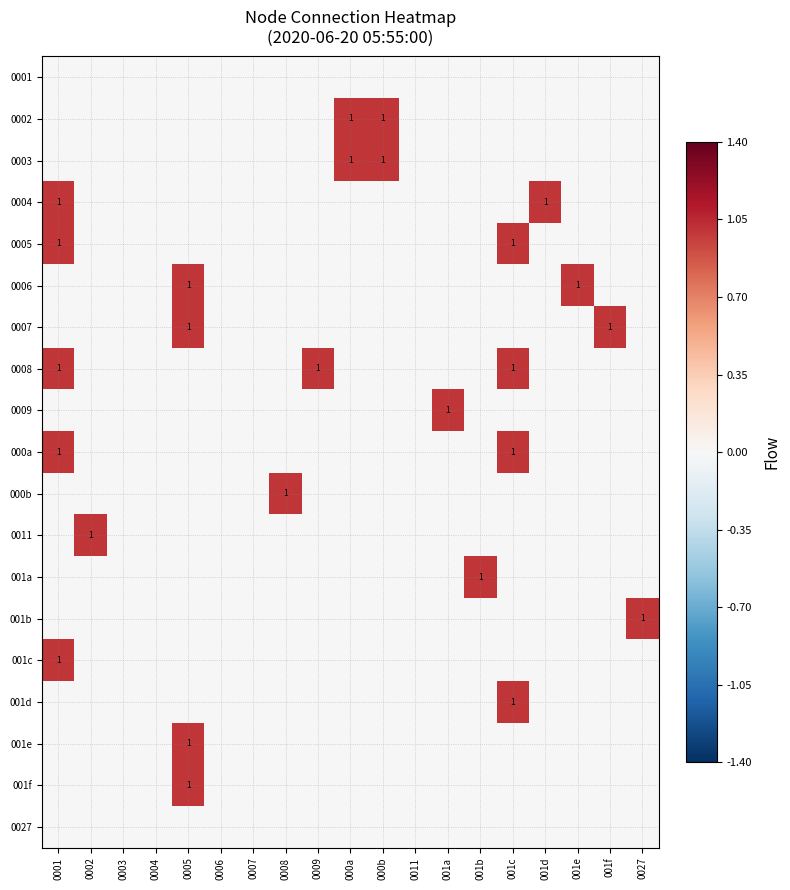

At which label does 001f reach its minimum?

0001